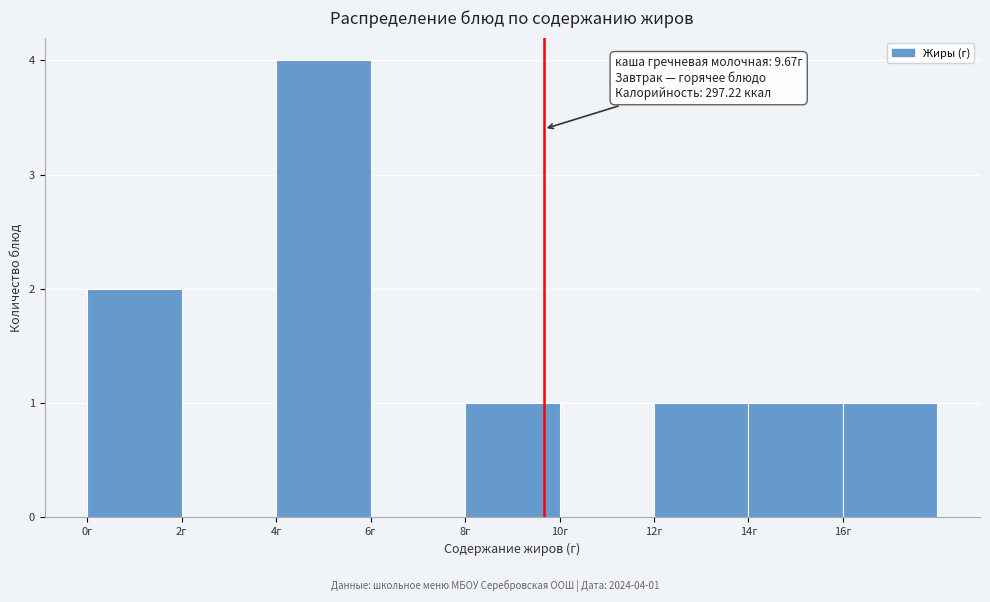

Which range on the x-axis has the tallest bar?

4 to 6